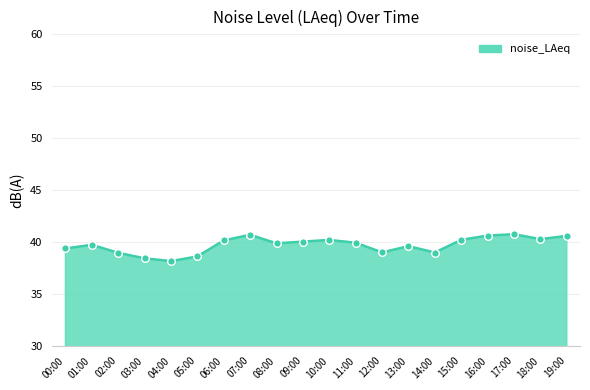

Approximately how many times larger is the value at 18:00 compared to 03:00?

1.0